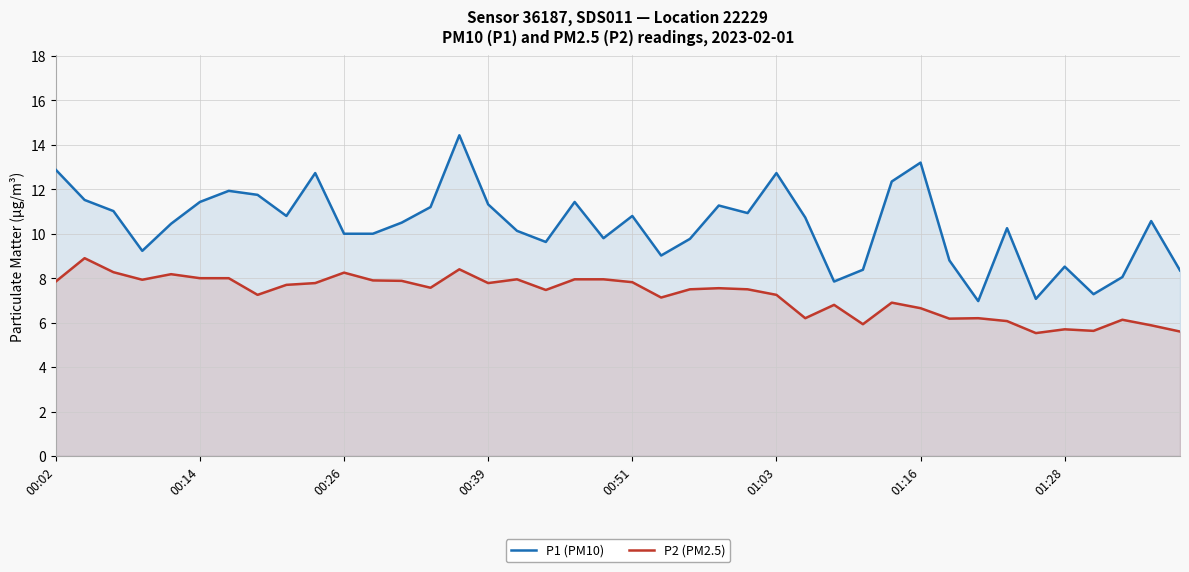

Where does the P1 (PM10) series first go above 10?

00:02